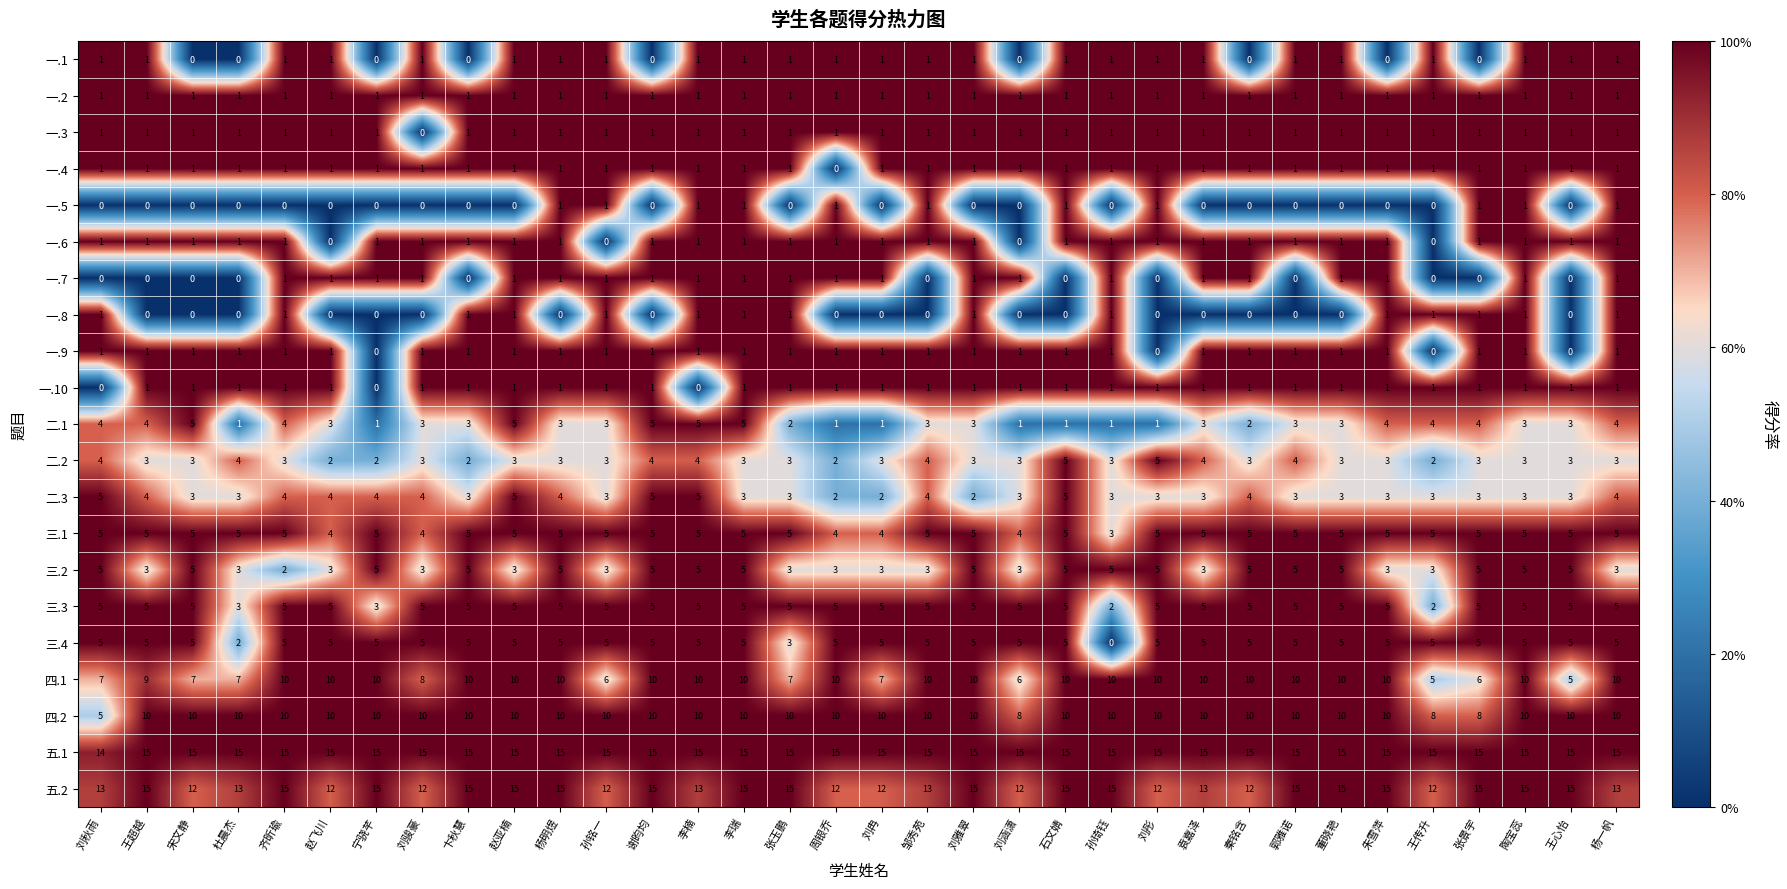

At which label does 三.1 reach its minimum?

孙琦钰